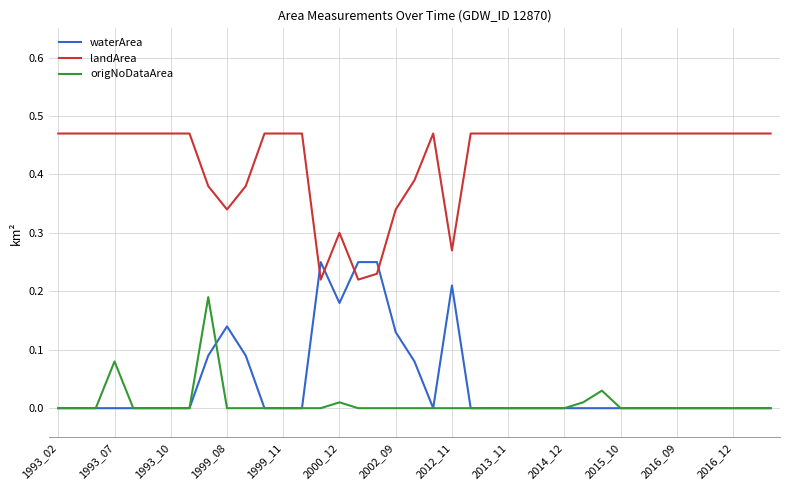

How many intersections are there between landArea and waterArea?

4